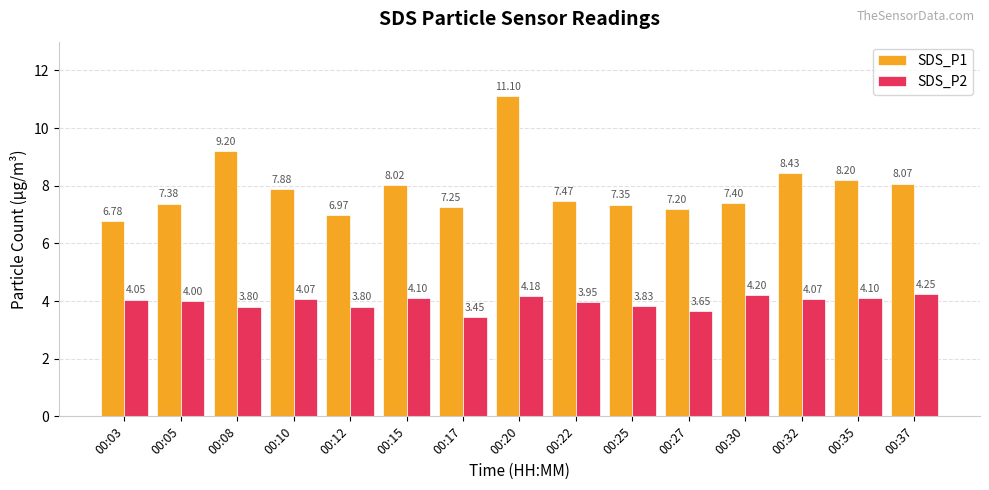

List the series in order of their overall mean, lowest first.

SDS_P2, SDS_P1